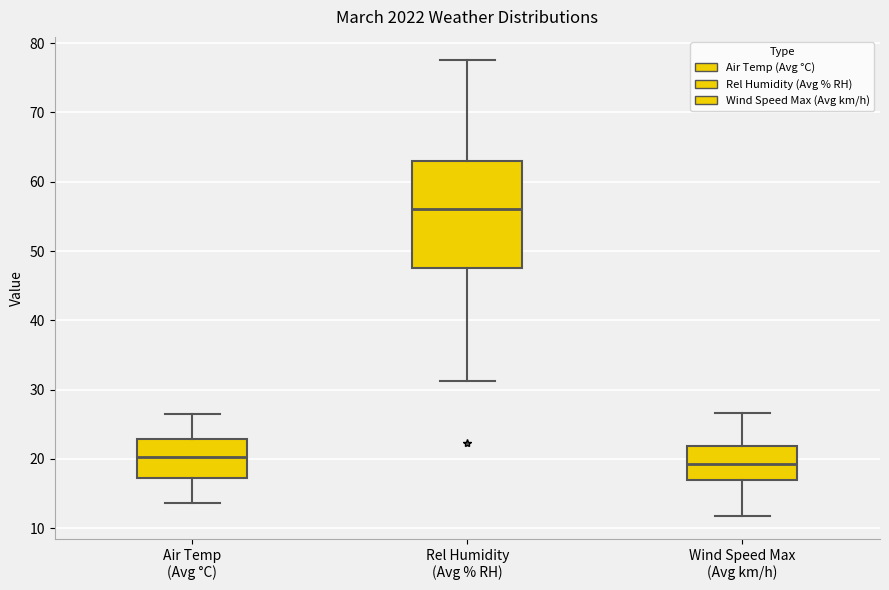

Which box is the tallest, from its lower edge to its upper edge?

Rel Humidity (Avg % RH)